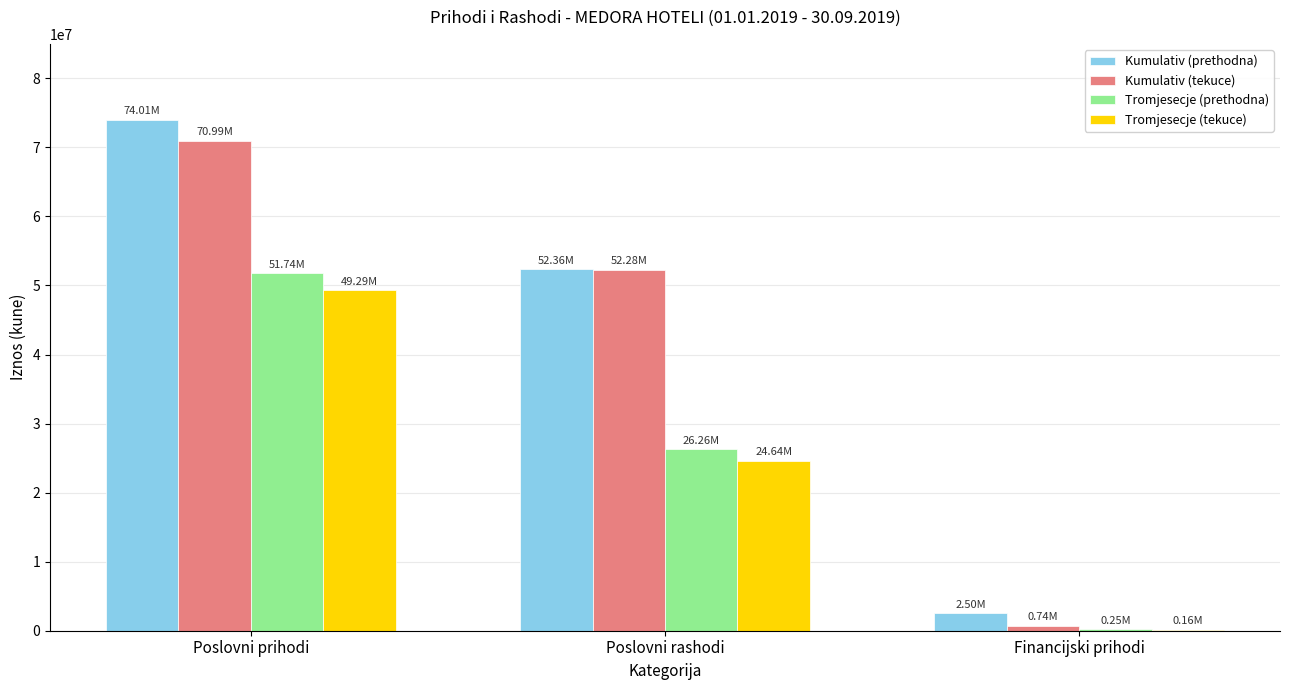

Reading left to right, list all the values displayed in this chart.

Kumulativ (prethodna): 74013835	52356793	2500302
Kumulativ (tekuce): 70985791	52283425	735133
Tromjesecje (prethodna): 51741327	26255300	247905
Tromjesecje (tekuce): 49290998	24637669	156728